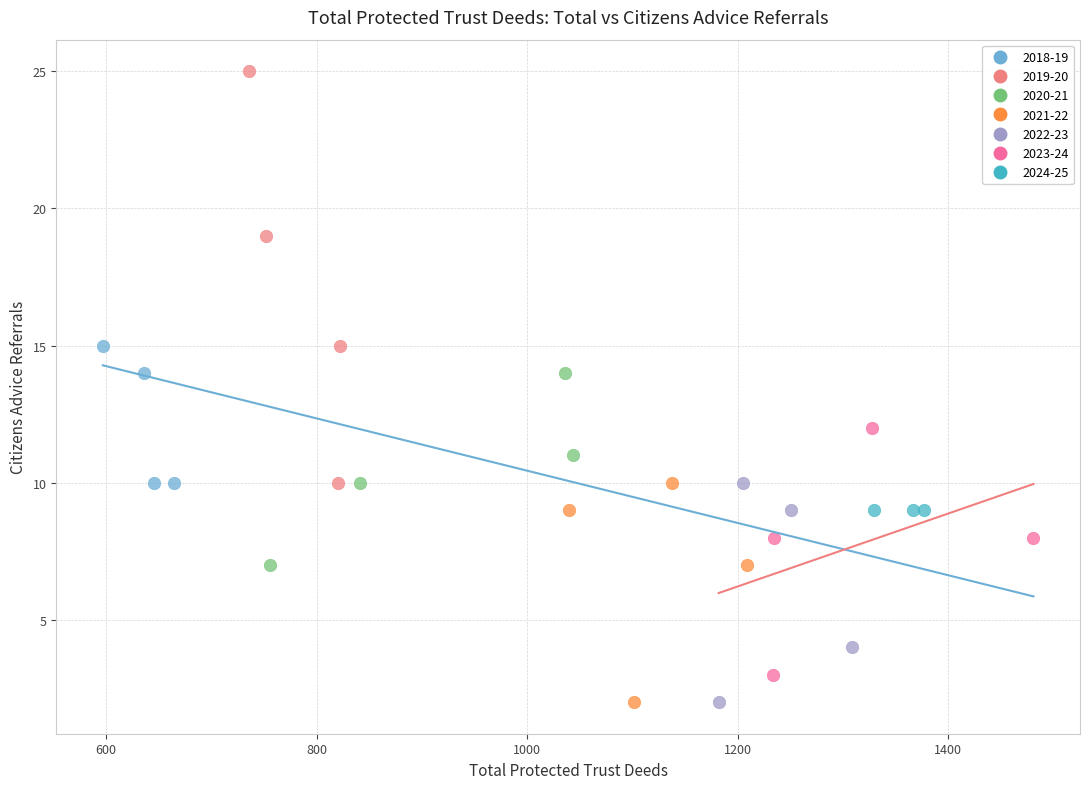

Which series contains the highest Y value?

2019-20